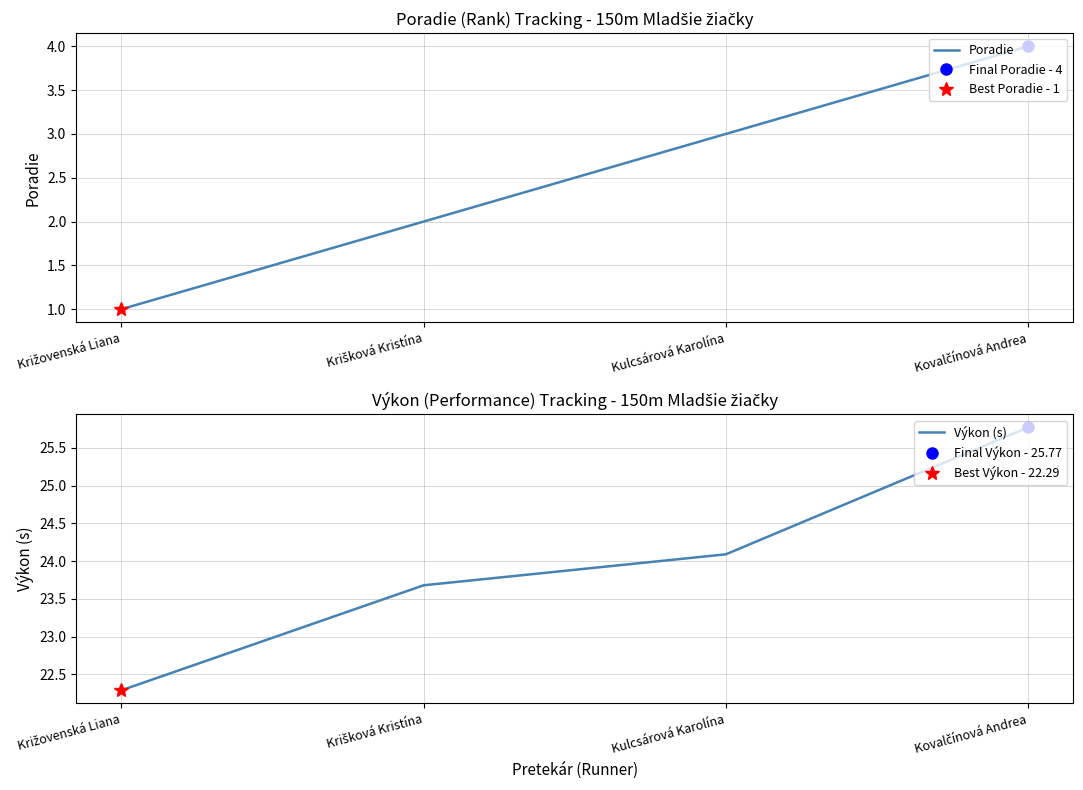

The Výkon (s) series shows 37.8 at Križovenská Liana. True or false?

False